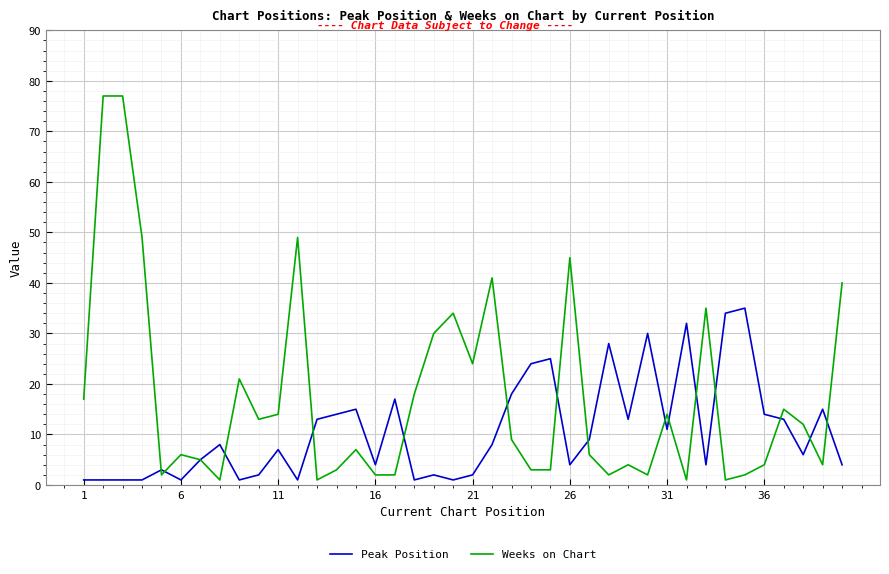

Rank the series by their average value, from lowest to highest.

Peak Position, Weeks on Chart